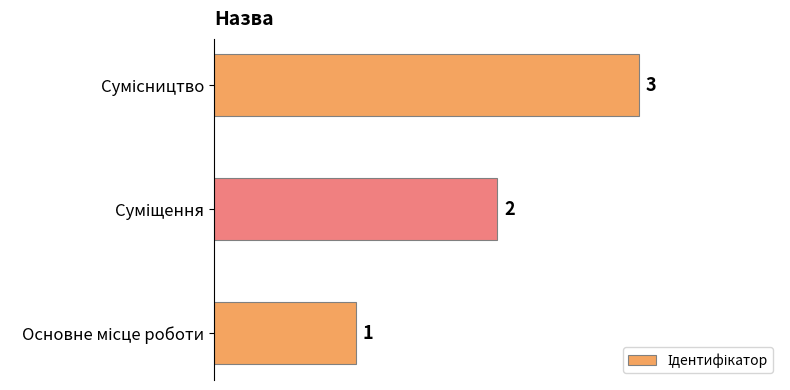

What is the sum of all values?

6